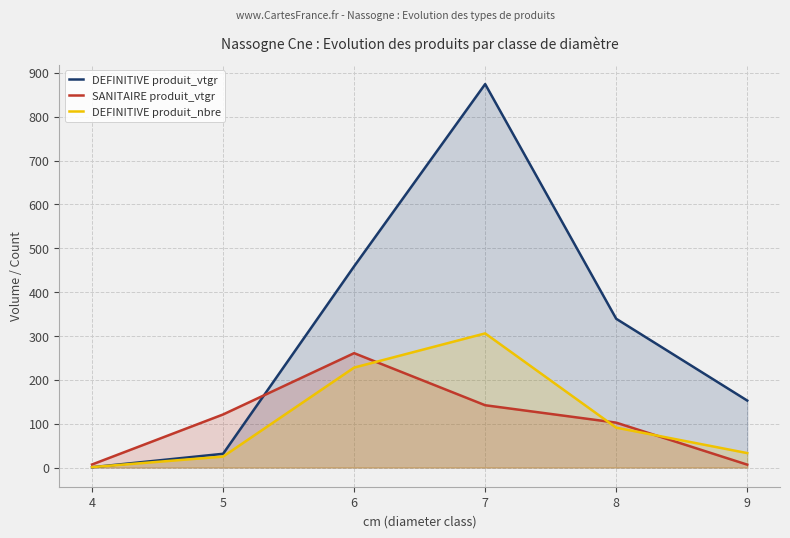

Where do DEFINITIVE produit_vtgr and SANITAIRE produit_vtgr first cross each other?

5 and 6